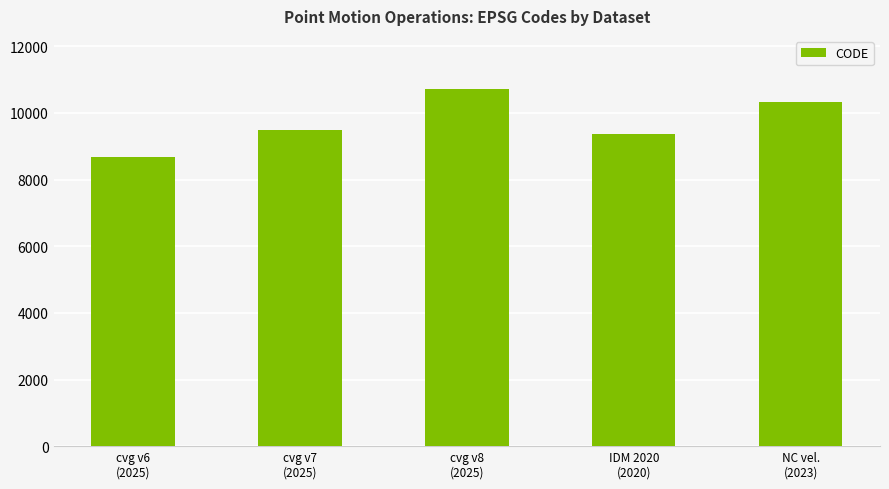

List the labels in order of value, largest first.

cvg v8
(2025), NC vel.
(2023), cvg v7
(2025), IDM 2020
(2020), cvg v6
(2025)